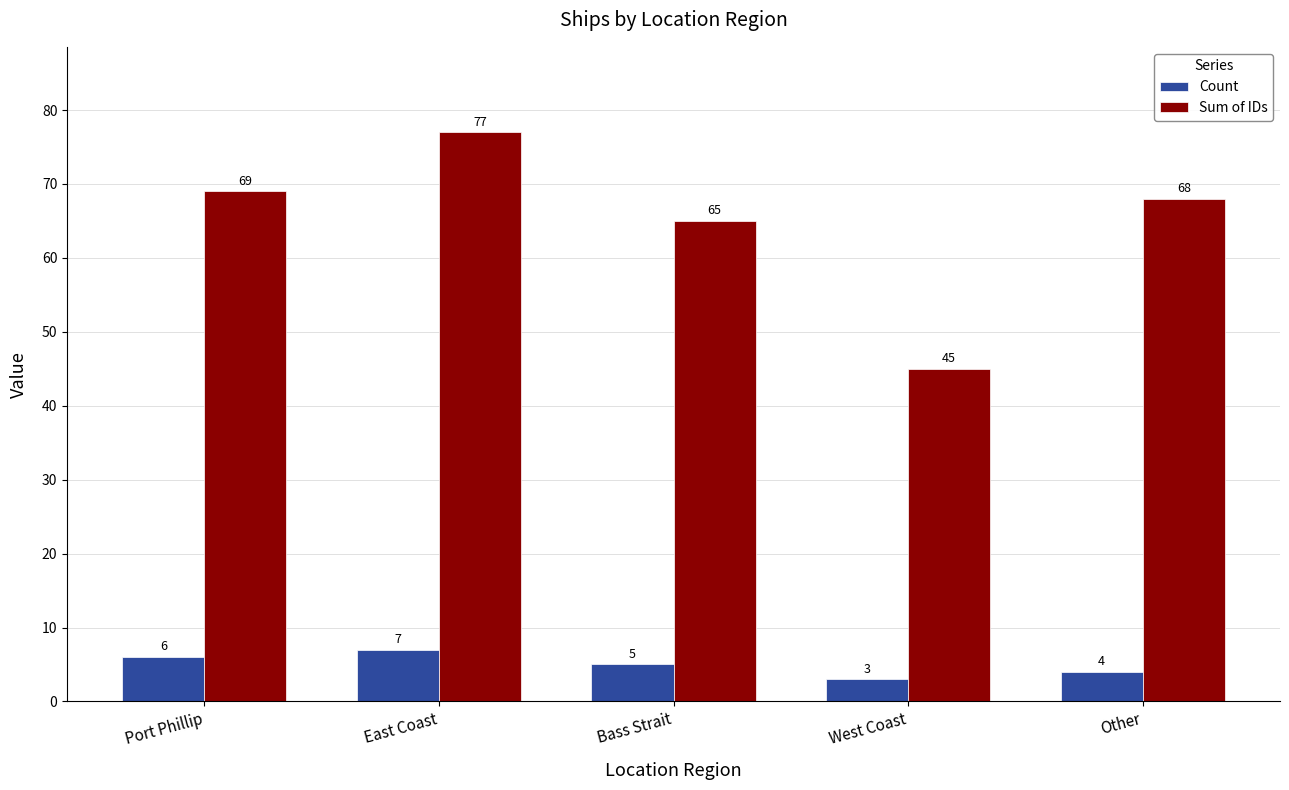

Which series changed the most between Port Phillip and Other?

Count